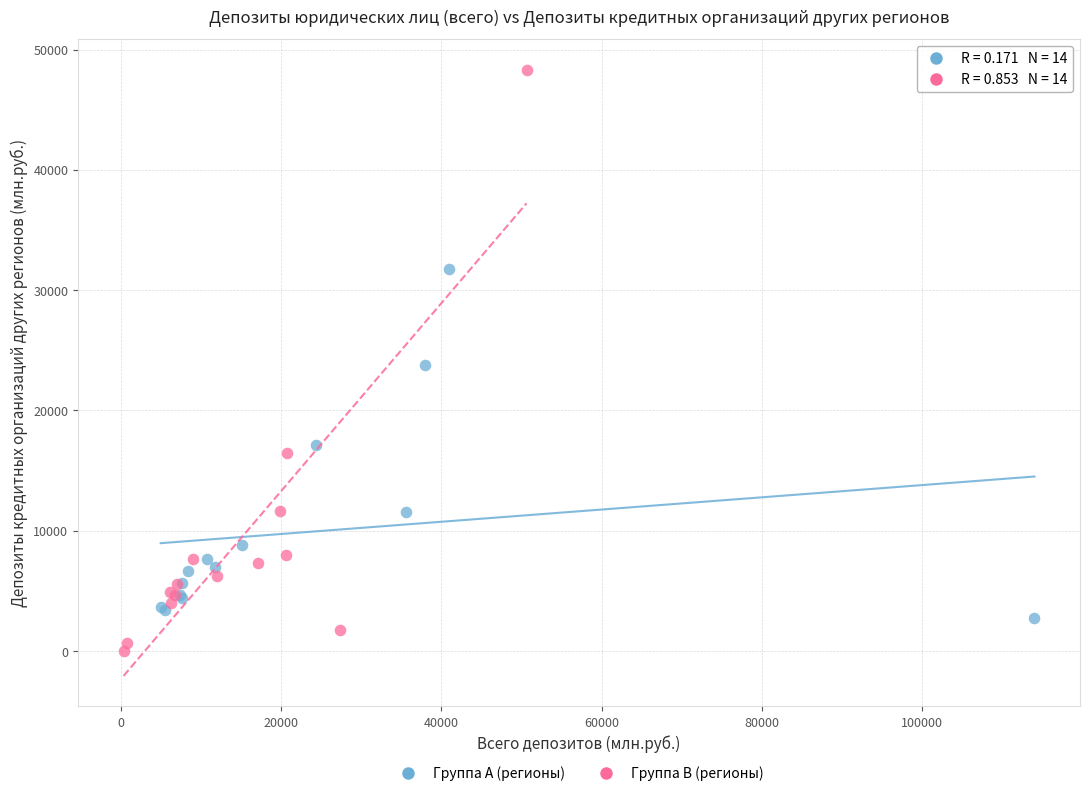

Which series has the largest Y range (max minus min)?

Группа B (регионы)